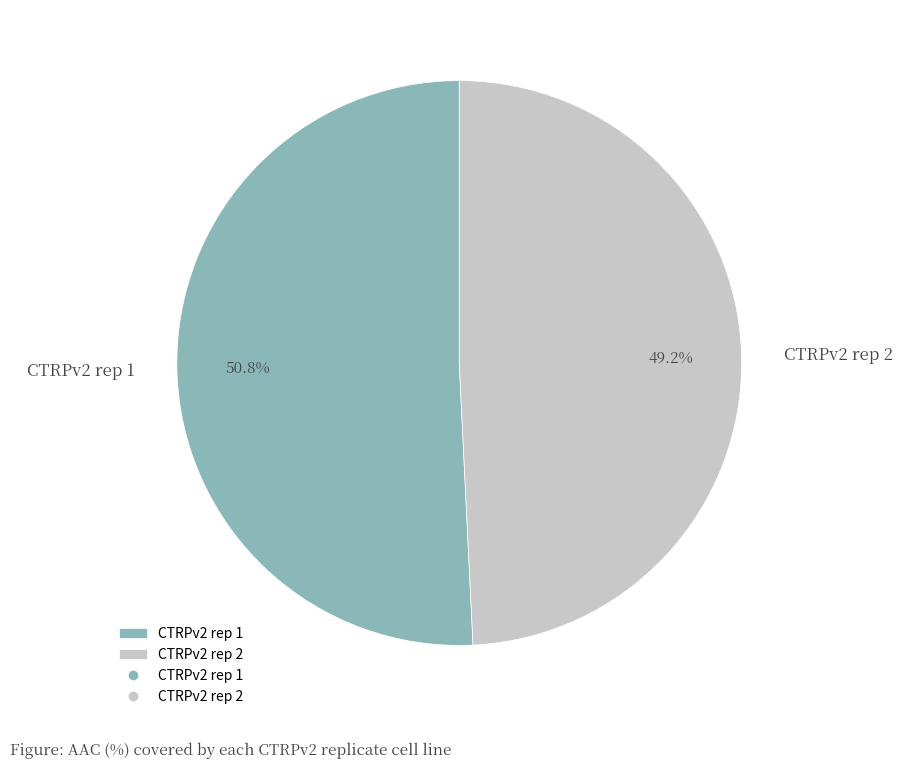

Which slice is the smallest?

CTRPv2 rep 2